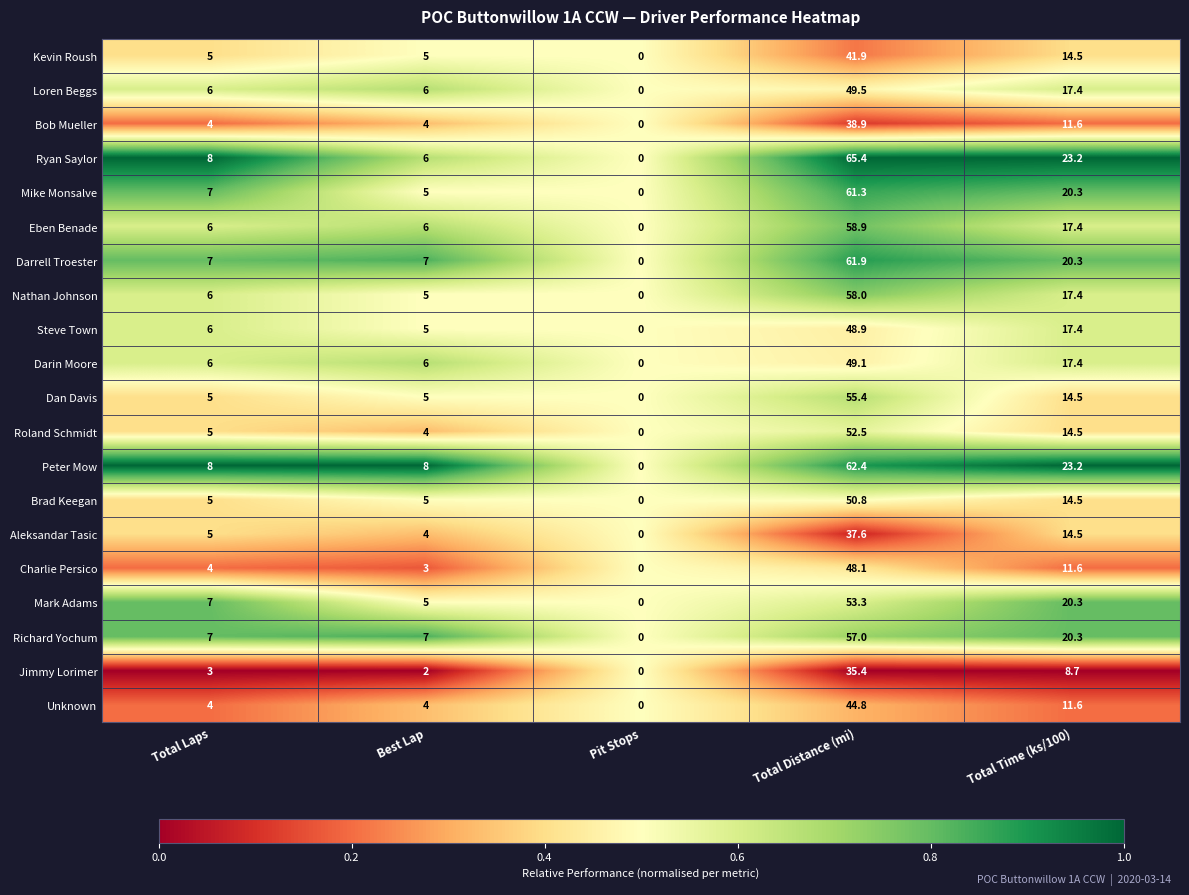

What is the difference between the Steve Town values at Pit Stops and Total Laps?

6.0